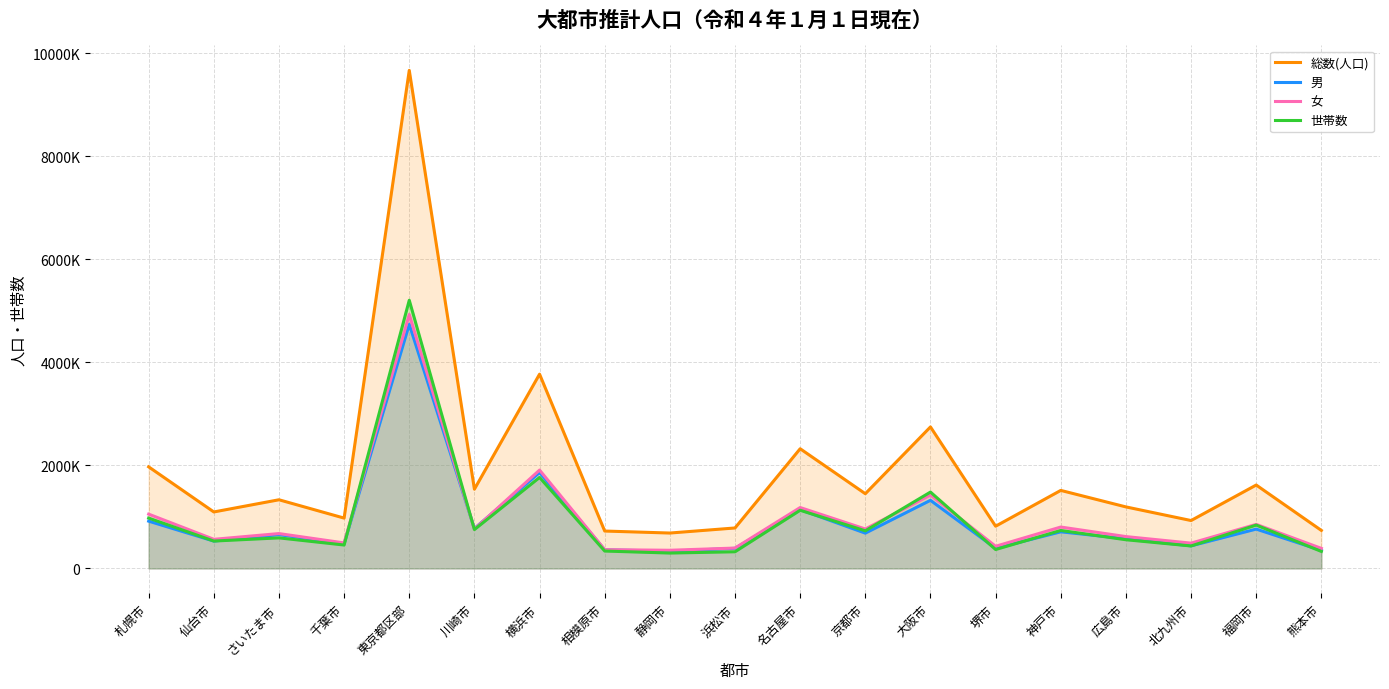

What is the label of the 14th point from the right?

川崎市